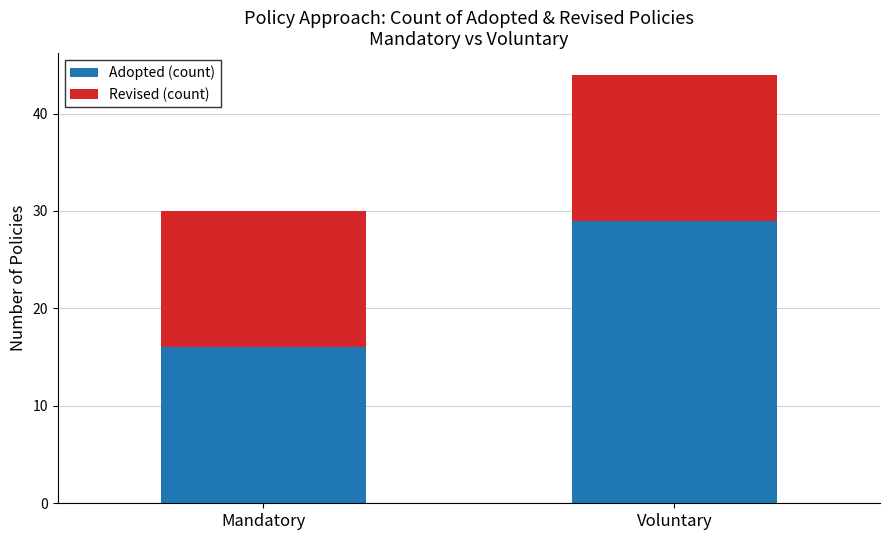

What is the highest value of the Adopted (count) series?

29